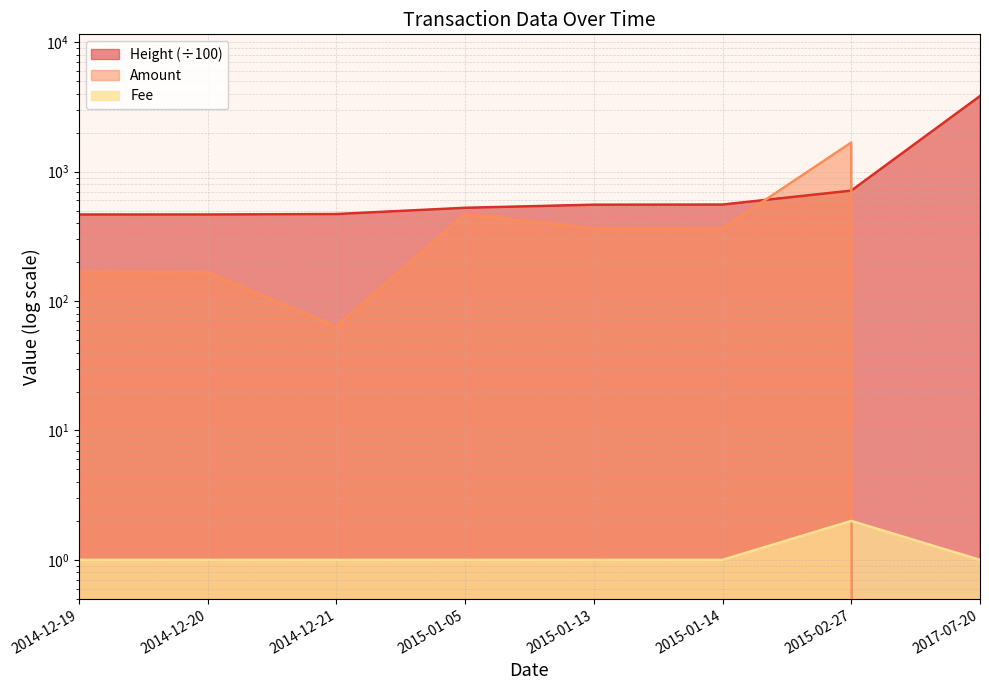

What is the label of the 2nd point from the right?

2015-02-27